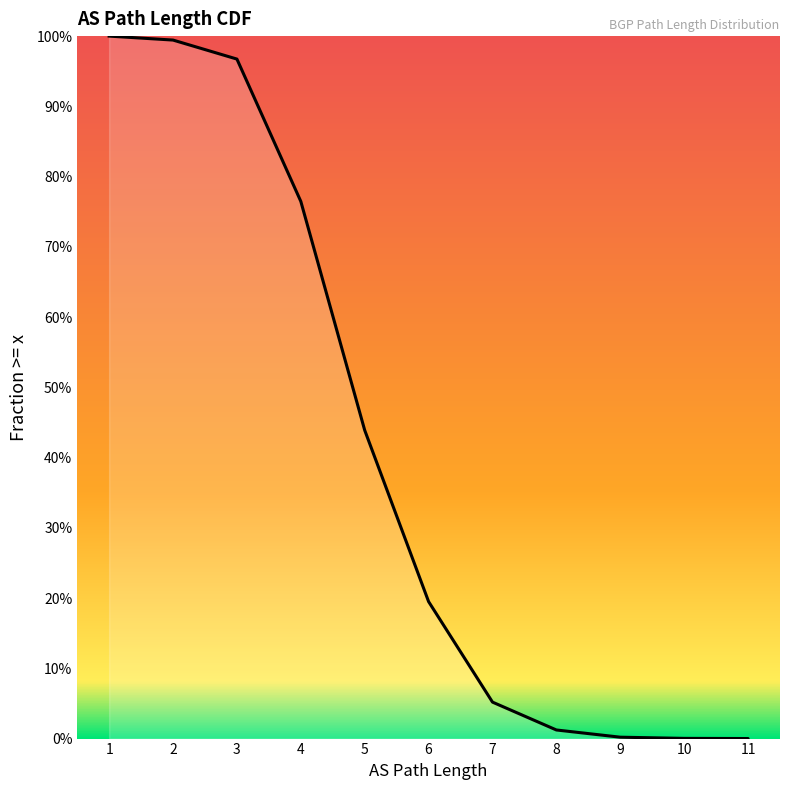

Is it true that the value at 10 is 0.0?

True